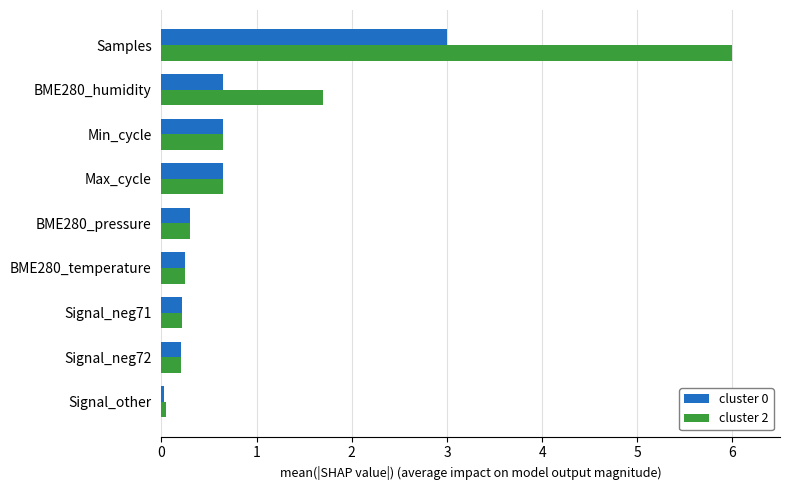

At how many categories does at least one series exceed 1?

2